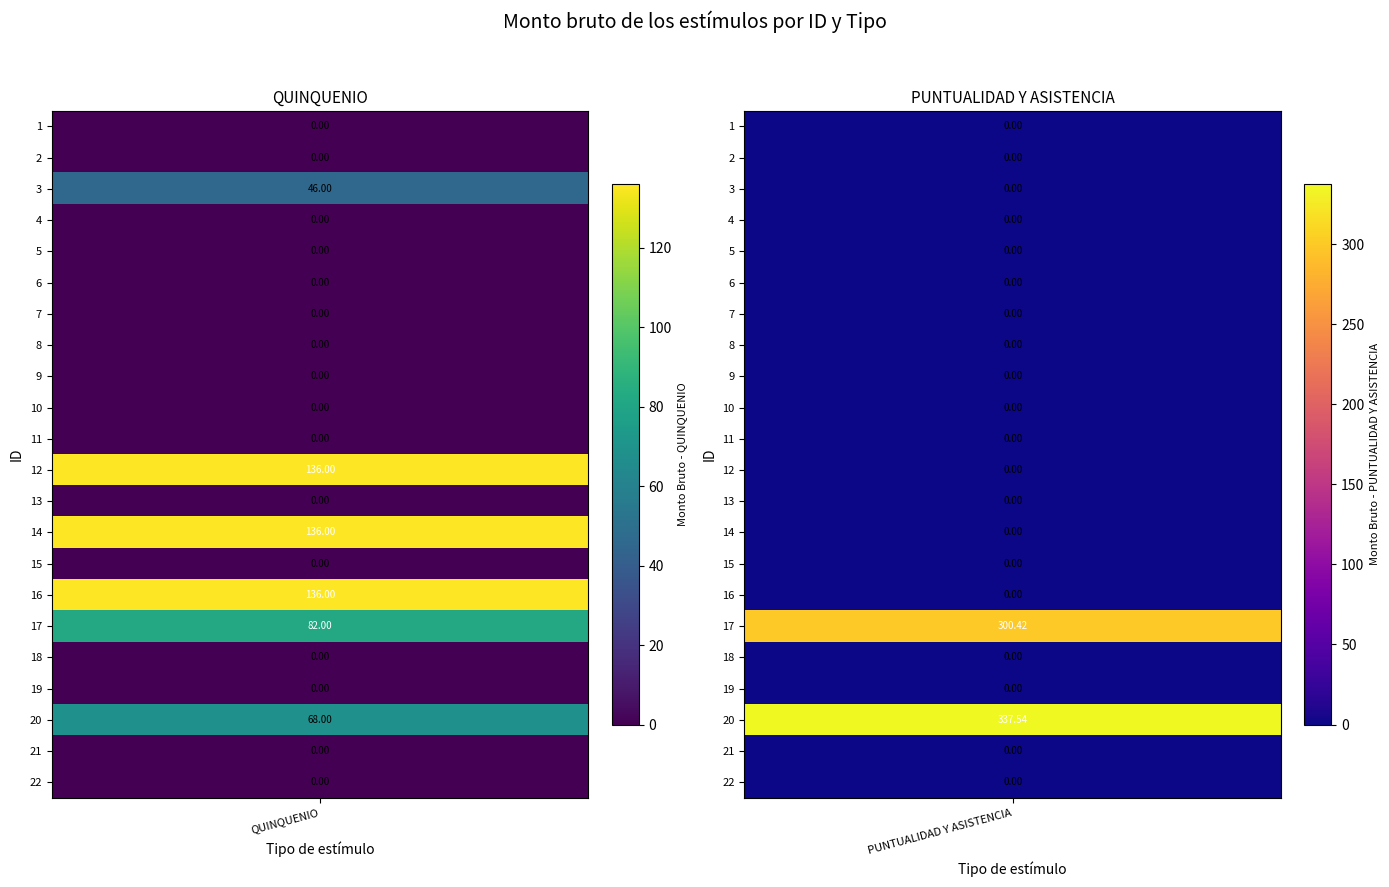

Rank the series by their average value, from lowest to highest.

QUINQUENIO, PUNTUALIDAD Y ASISTENCIA